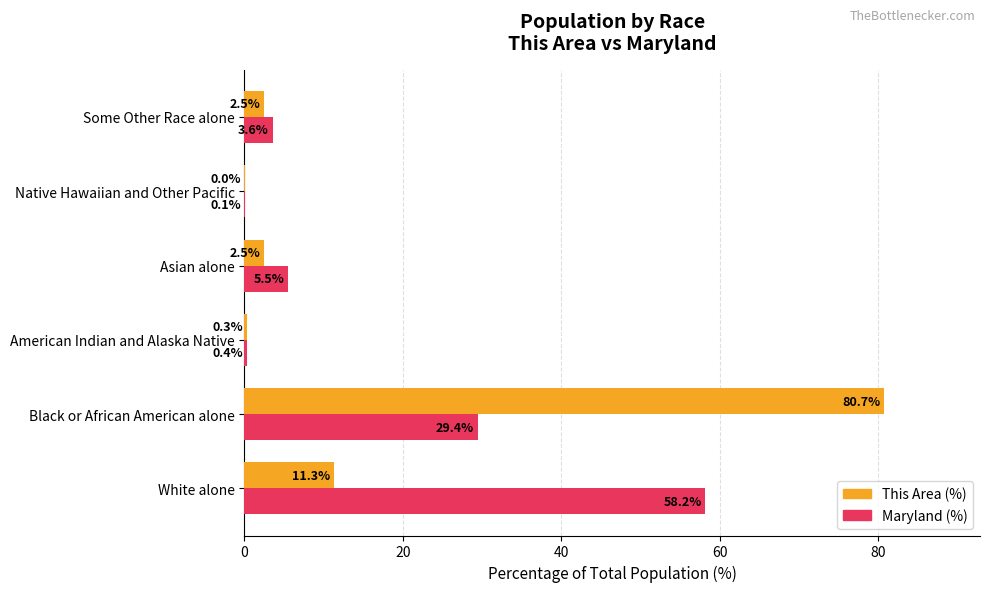

True or false: Maryland (%) has a value of 28.6 at White alone.

False